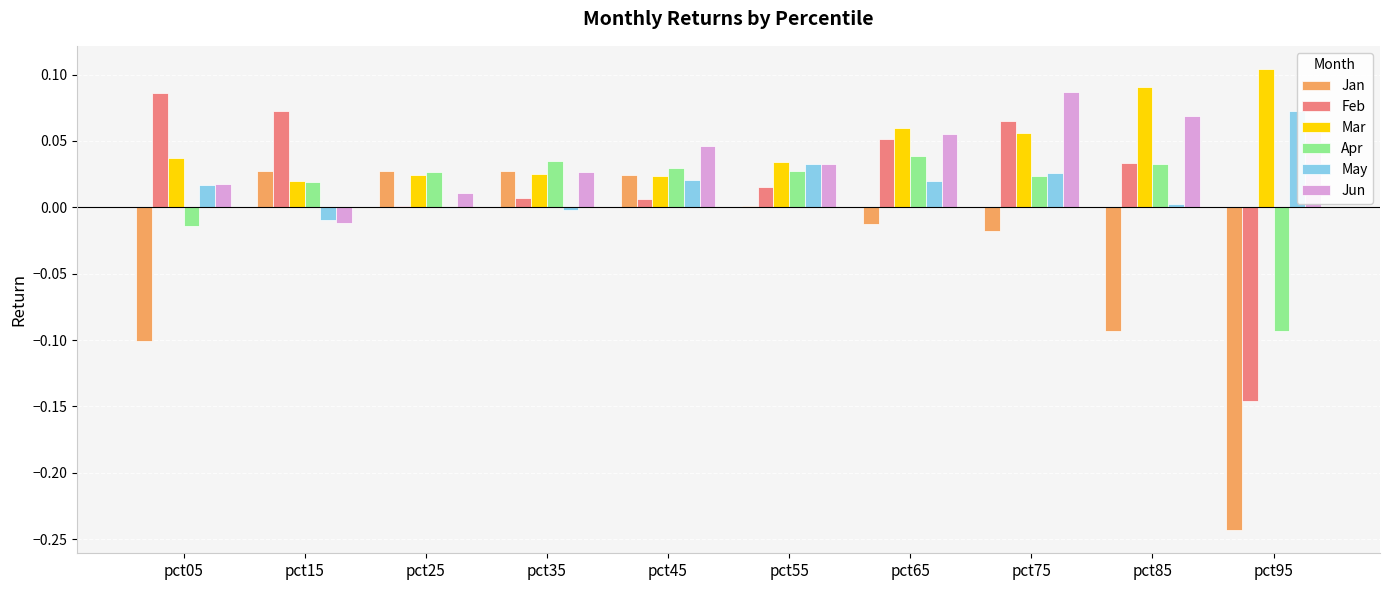

What are all the series names shown in the legend?

Jan, Feb, Mar, Apr, May, Jun